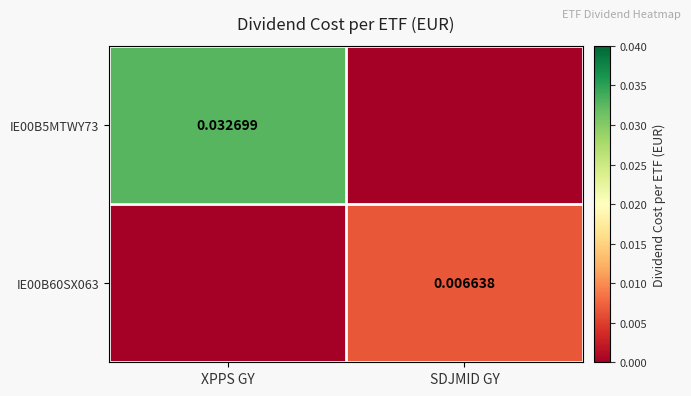

True or false: IE00B60SX063 has a value of -0.0 at XPPS GY.

False